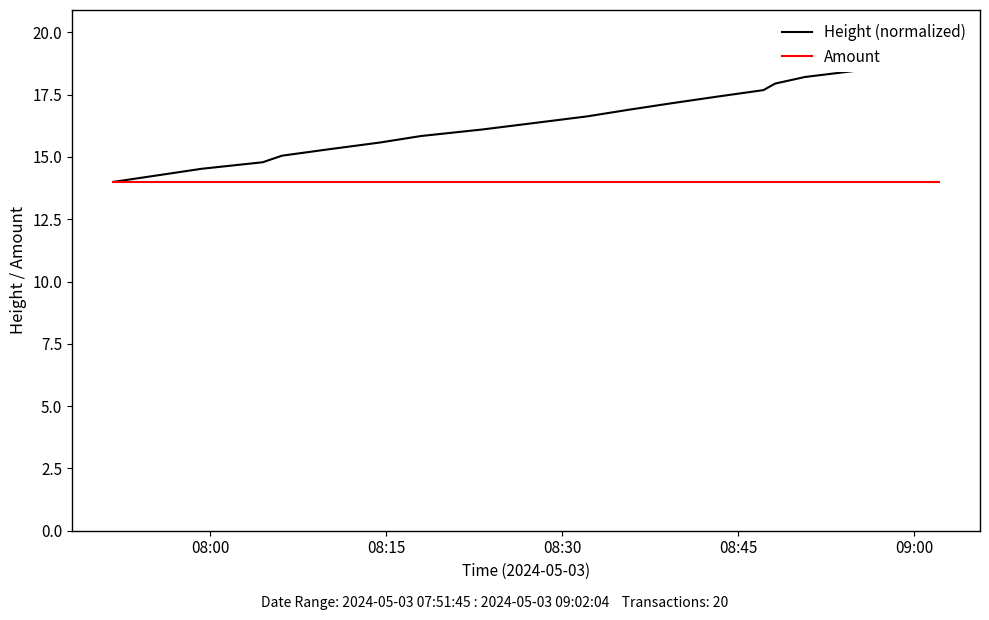

What is the sum of all Amount values?

280.0